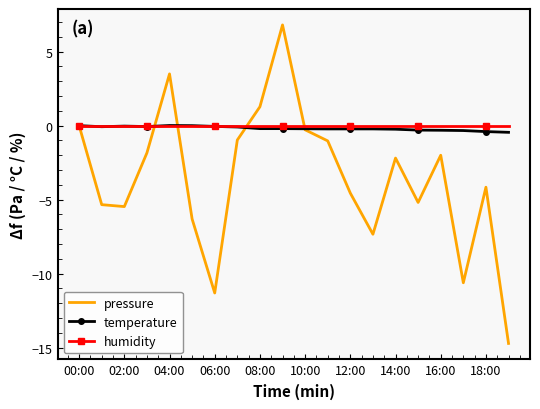

Which series has the largest range (max minus min)?

pressure